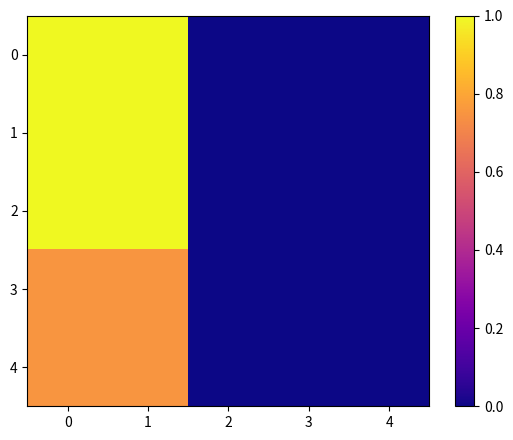

Count the number of categories in the chart.

5